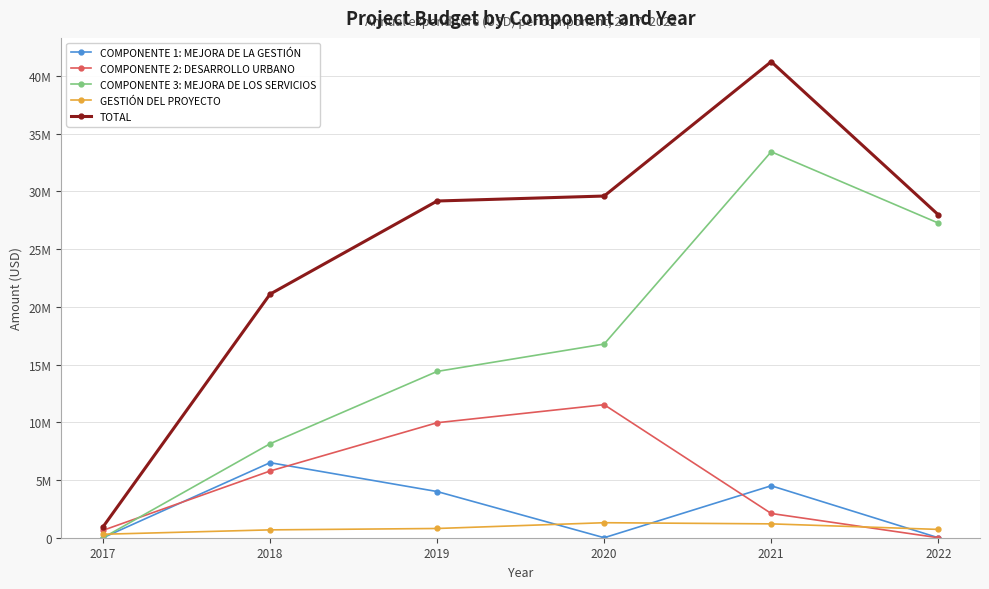

What are all the series names shown in the legend?

COMPONENTE 1: MEJORA DE LA GESTIÓN, COMPONENTE 2: DESARROLLO URBANO, COMPONENTE 3: MEJORA DE LOS SERVICIOS, GESTIÓN DEL PROYECTO, TOTAL